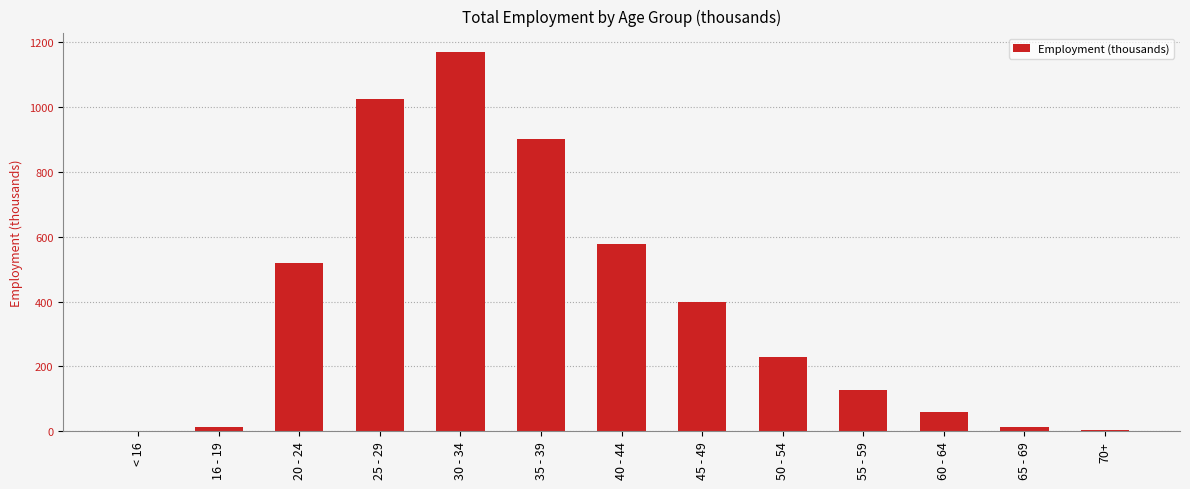

True or false: the data shows 1167.9 at 30 - 34.

True